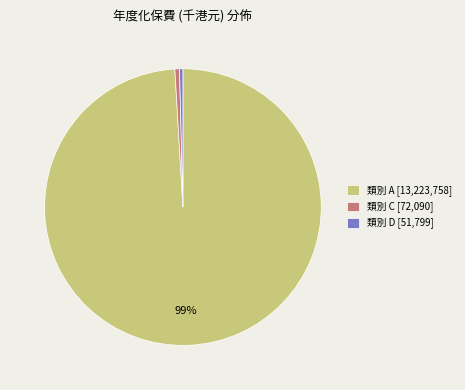

Is it true that 類別 A [13,223,758] is 93% of the pie?

False